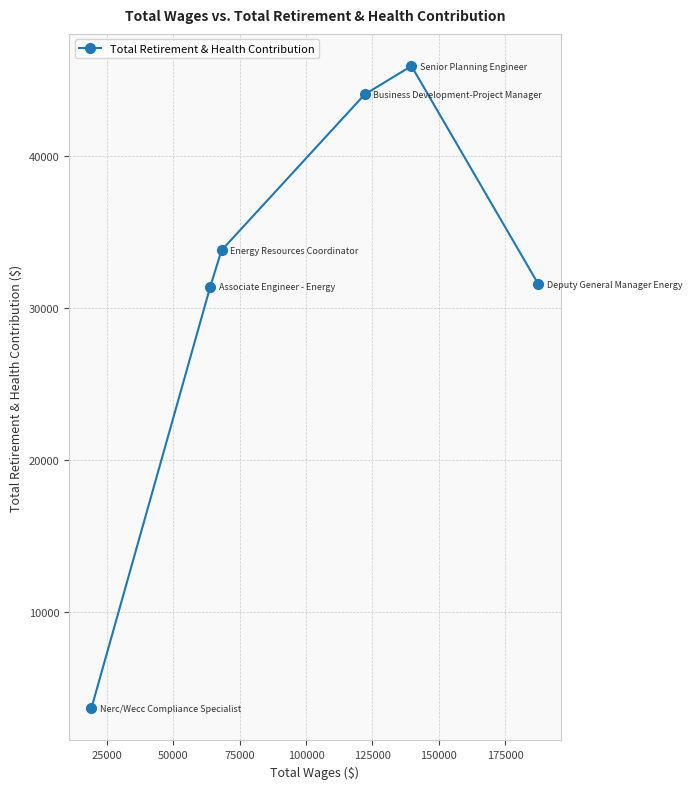

How many values exceed 33765?

2